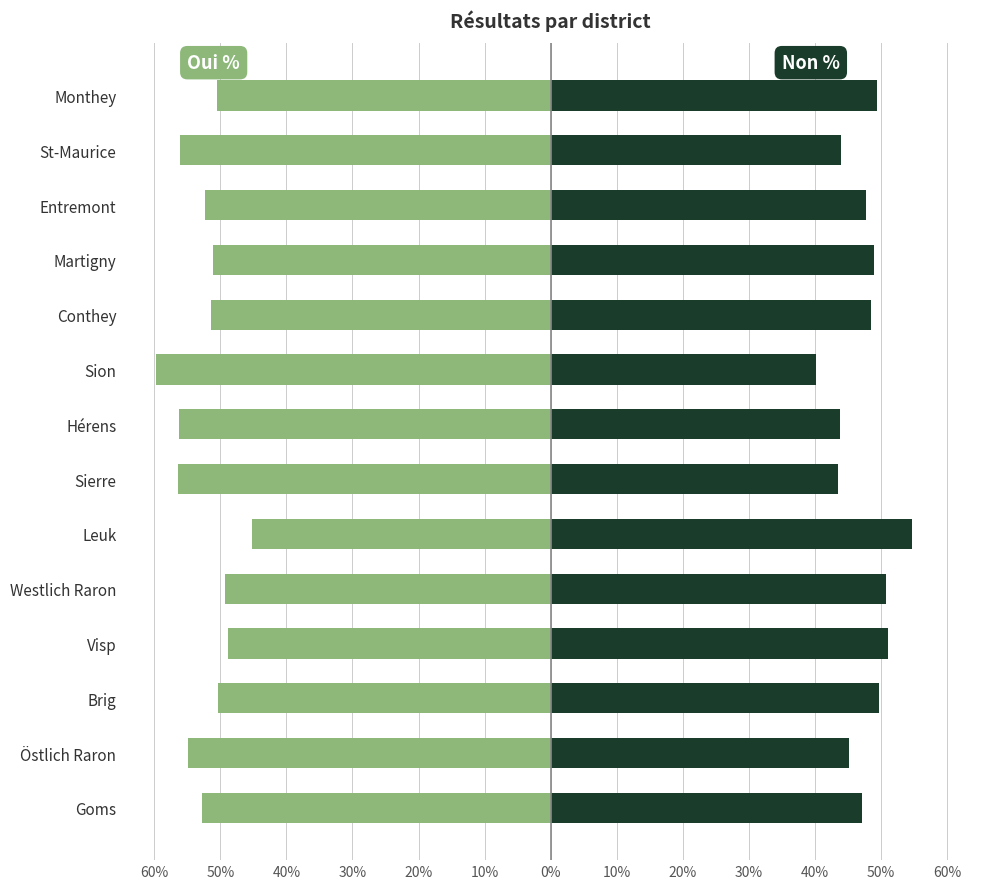

Does the chart contain any negative values?

Yes